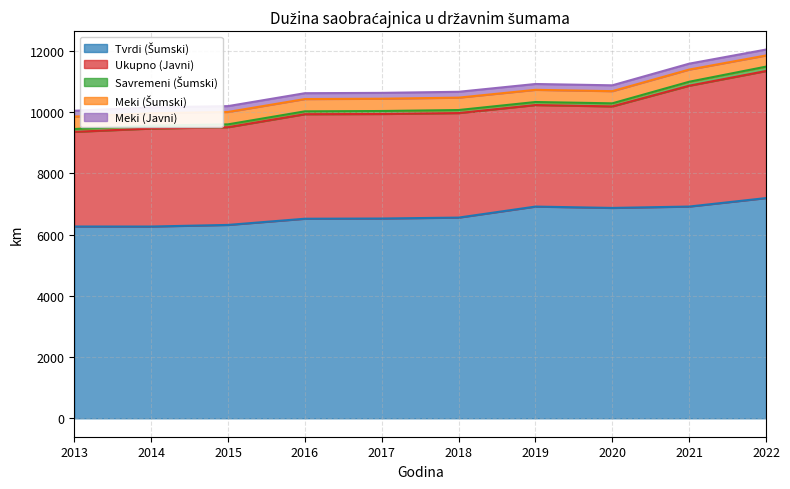

What is the value of the Ukupno (Javni) point at the 10th from the left?

4152